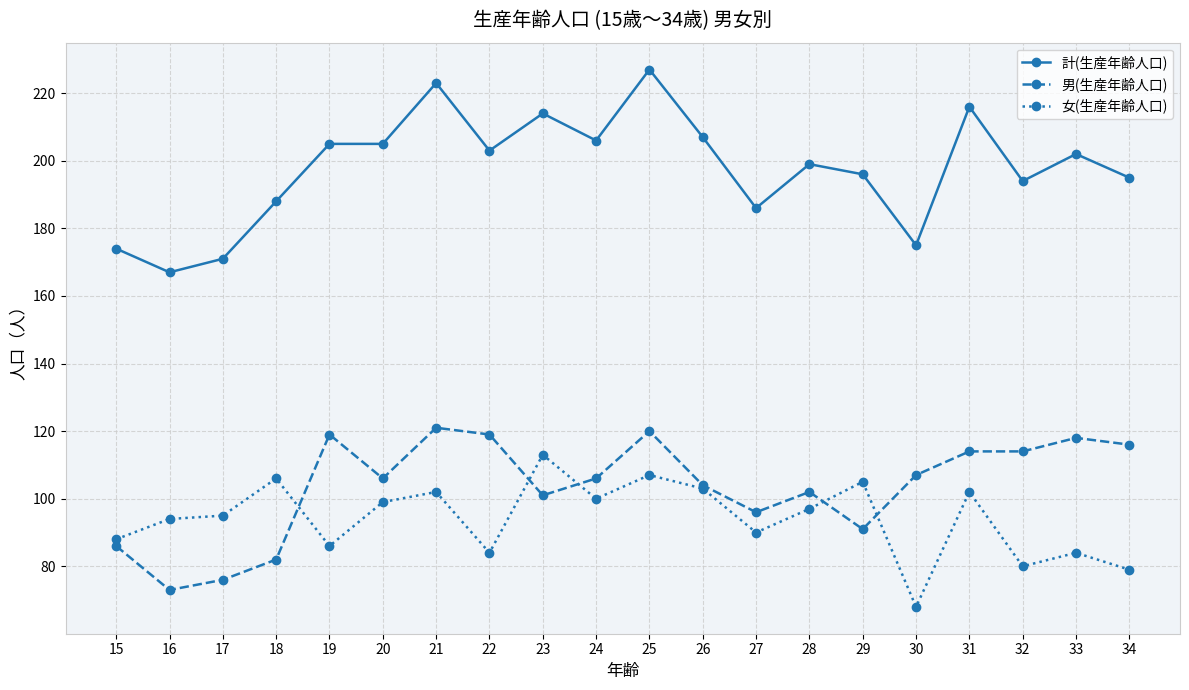

List the series in order of their peak value, highest first.

計(生産年齢人口), 男(生産年齢人口), 女(生産年齢人口)